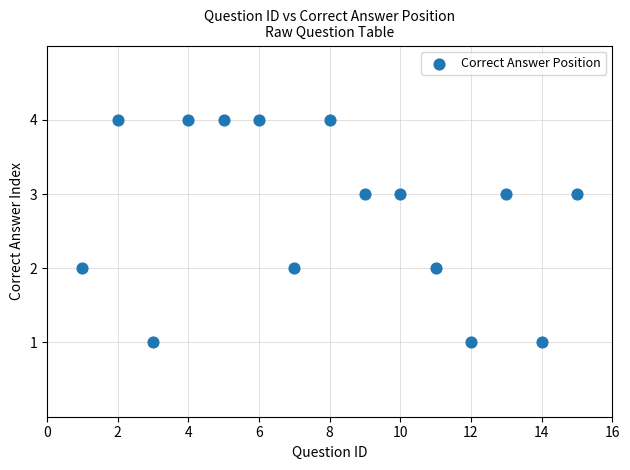

What is the range of Y values (max minus min)?

3